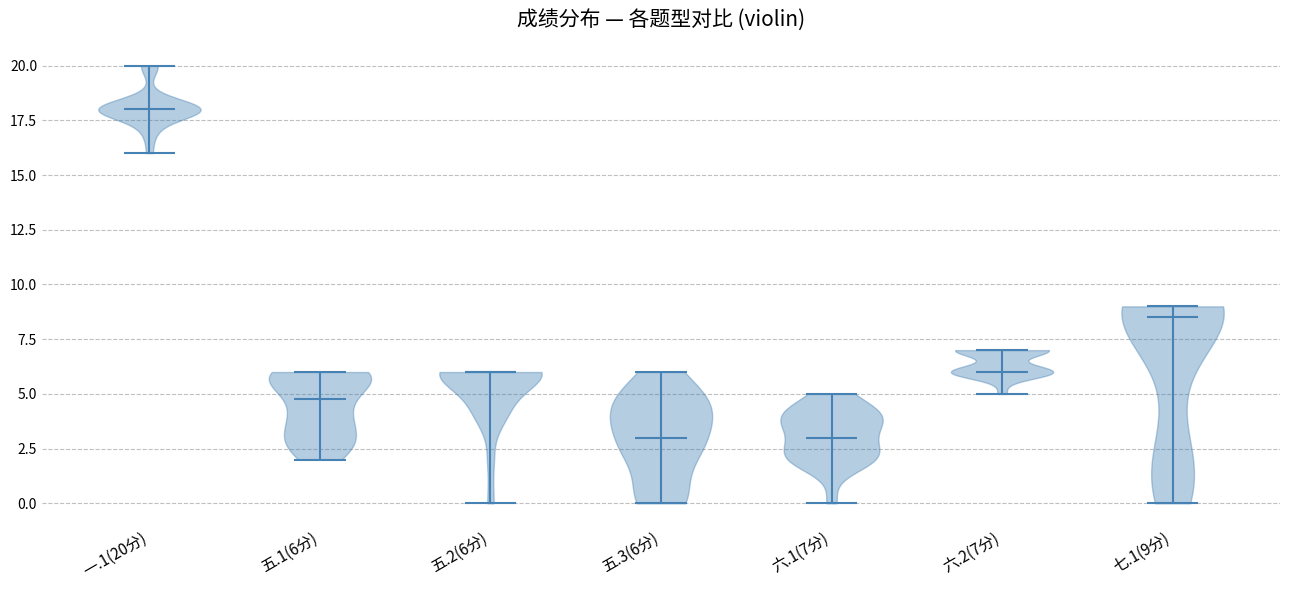

Reading left to right, read every violin against the y-axis: where its median line is, and the lowest and highest points it reaches. The values are not printed on the chart, so give them approximately, as read against the axis.

一.1(20分): median line 18.0, lowest point 16.0, highest point 20.0
五.1(6分): median line 5.0, lowest point 2.0, highest point 6.0
五.2(6分): median line 6.0, lowest point 0.0, highest point 6.0
五.3(6分): median line 3.0, lowest point 0.0, highest point 6.0
六.1(7分): median line 3.0, lowest point 0.0, highest point 5.0
六.2(7分): median line 6.0, lowest point 5.0, highest point 7.0
七.1(9分): median line 8.5, lowest point 0.0, highest point 9.0